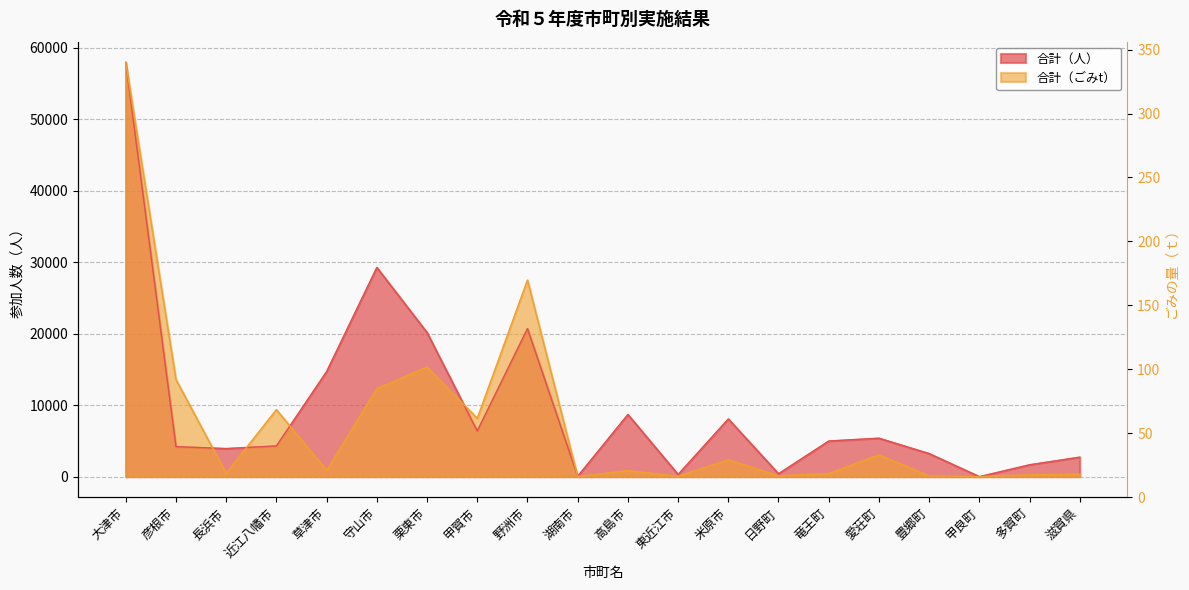

What is the difference between the 合計（人） values at 近江八幡市 and 日野町?

3891.0